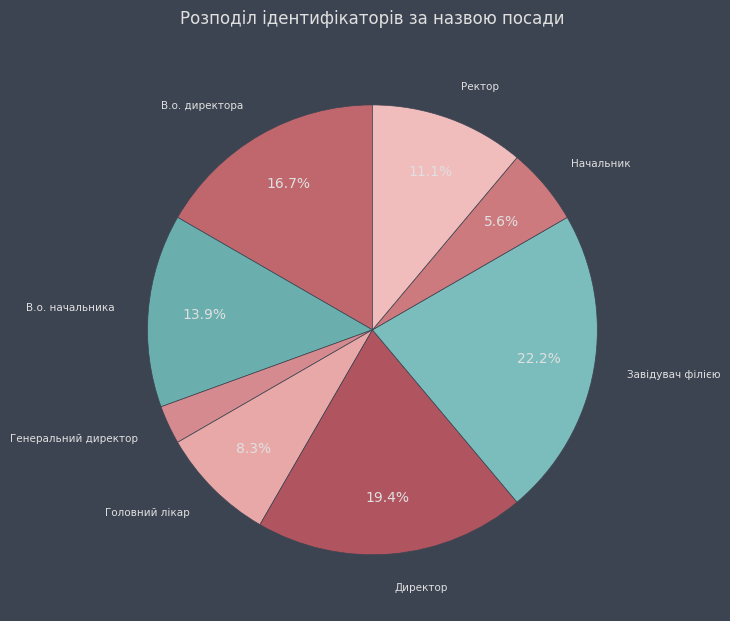

Count the number of slices in the pie.

8